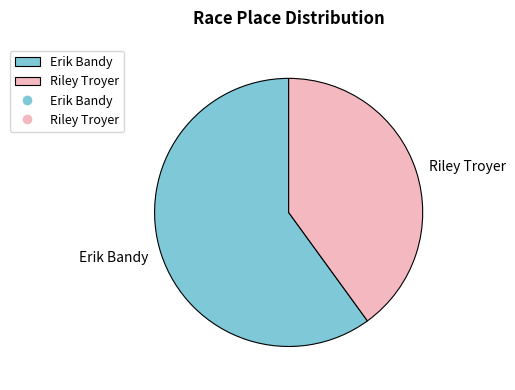

How many slices are in this pie chart?

2